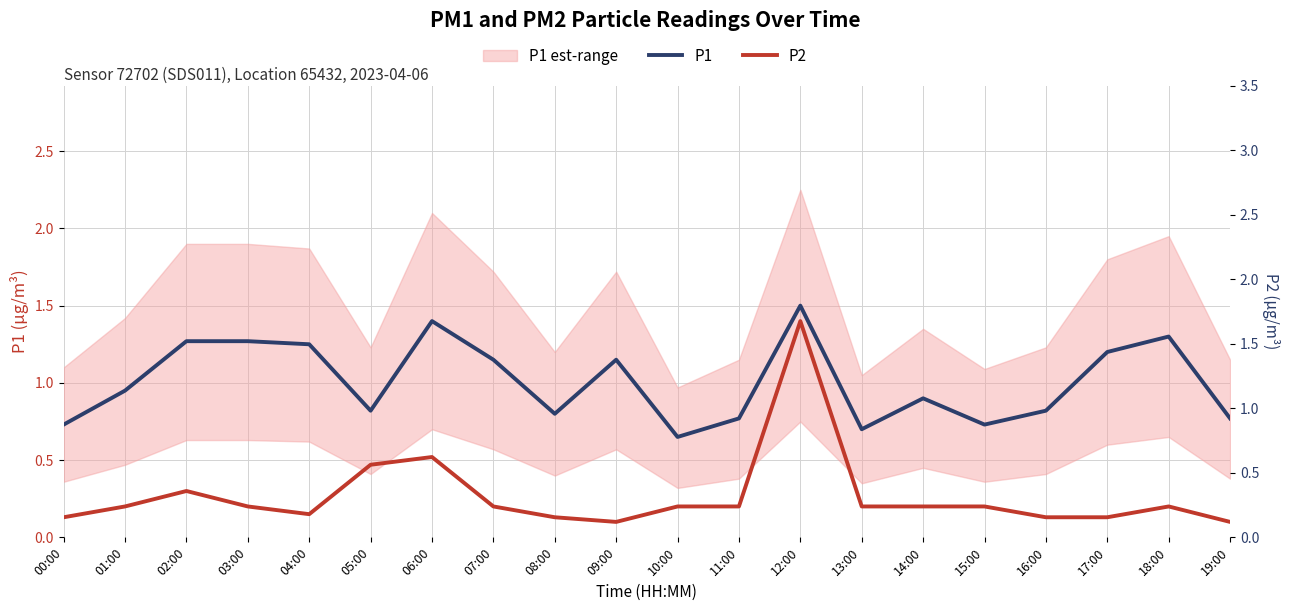

At which label is P1 closest to 1?

01:00